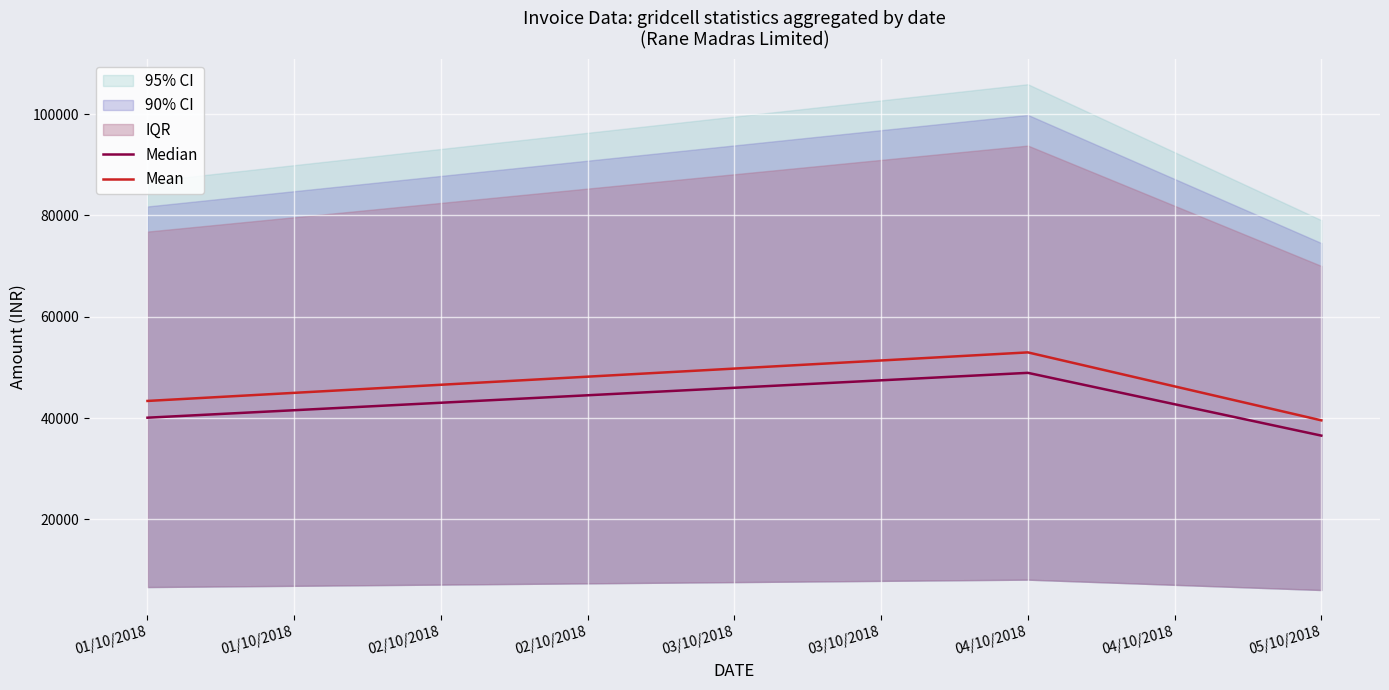

Rank the categories by Median value from highest to lowest.

04/10/2018, 01/10/2018, 05/10/2018